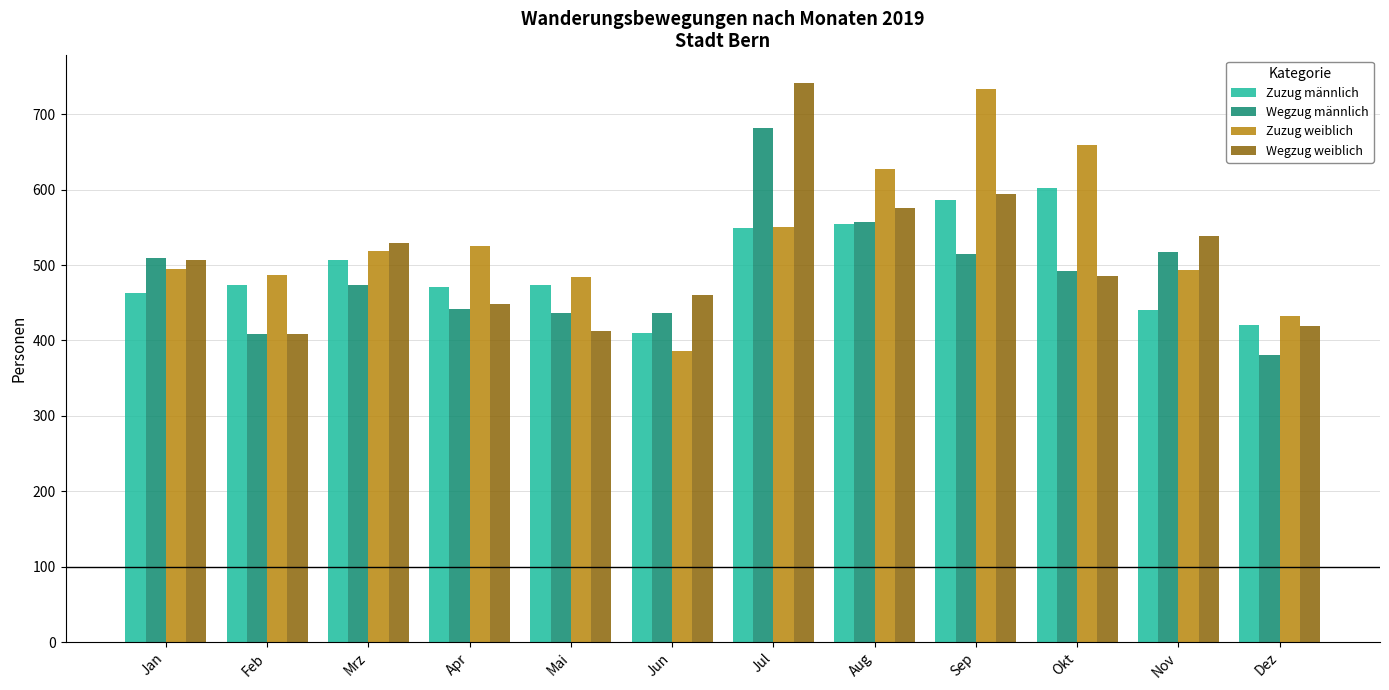

Which series has the largest total across all categories?

Zuzug weiblich